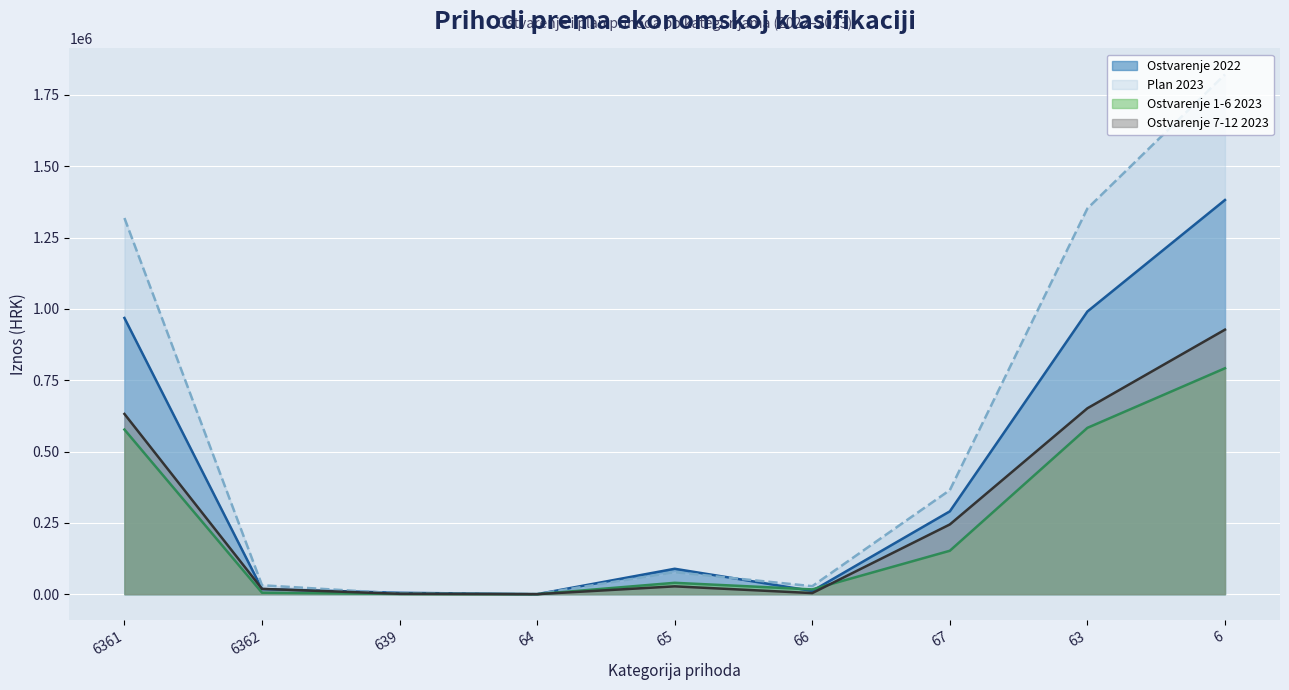

Between which two adjacent categories do Ostvarenje 2022 and Ostvarenje 7-12 2023 first intersect?

6361 and 6362